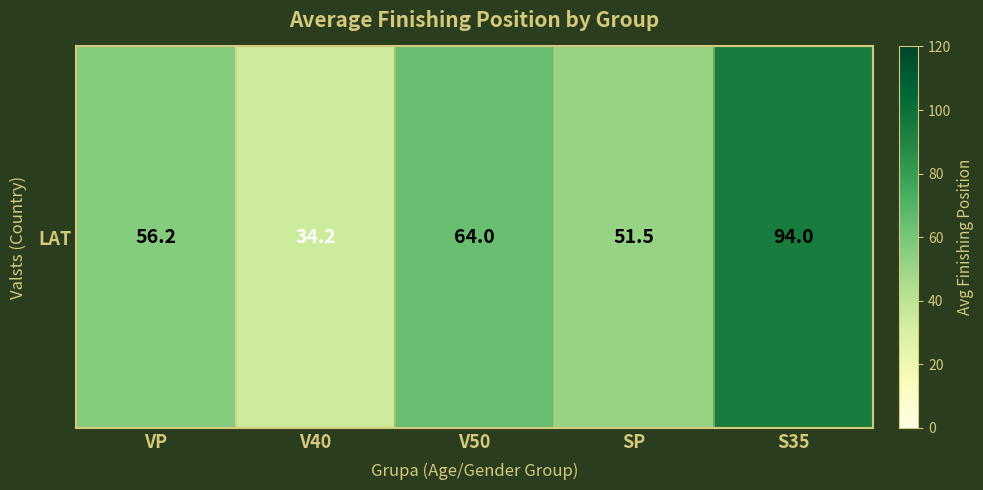

Where does the data first go above 56?

VP